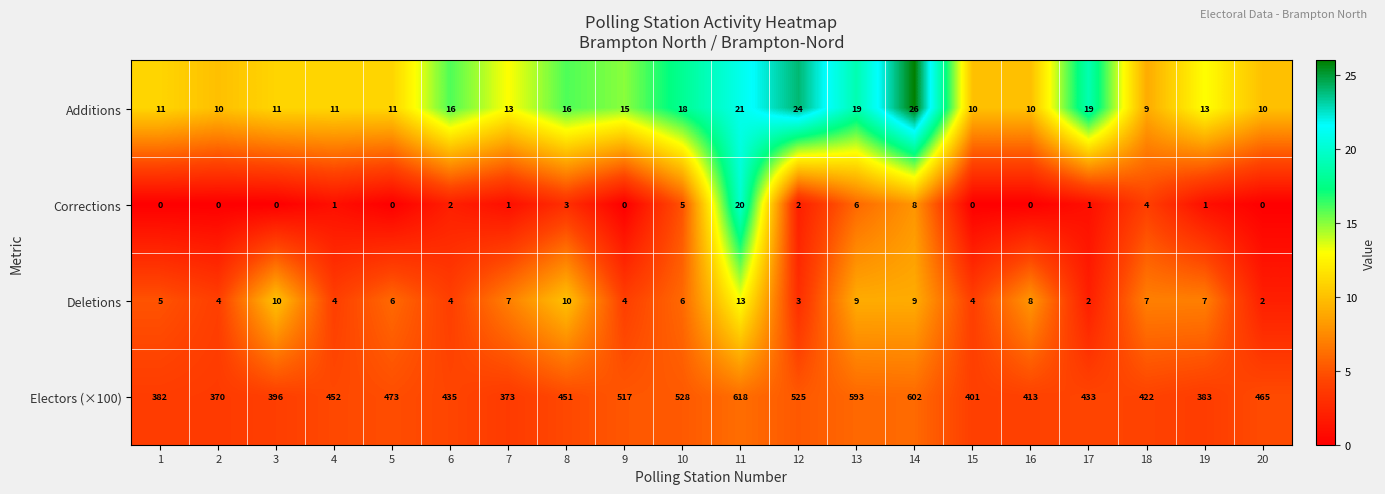

What is the sum of the Additions values at 18 and 5?

20